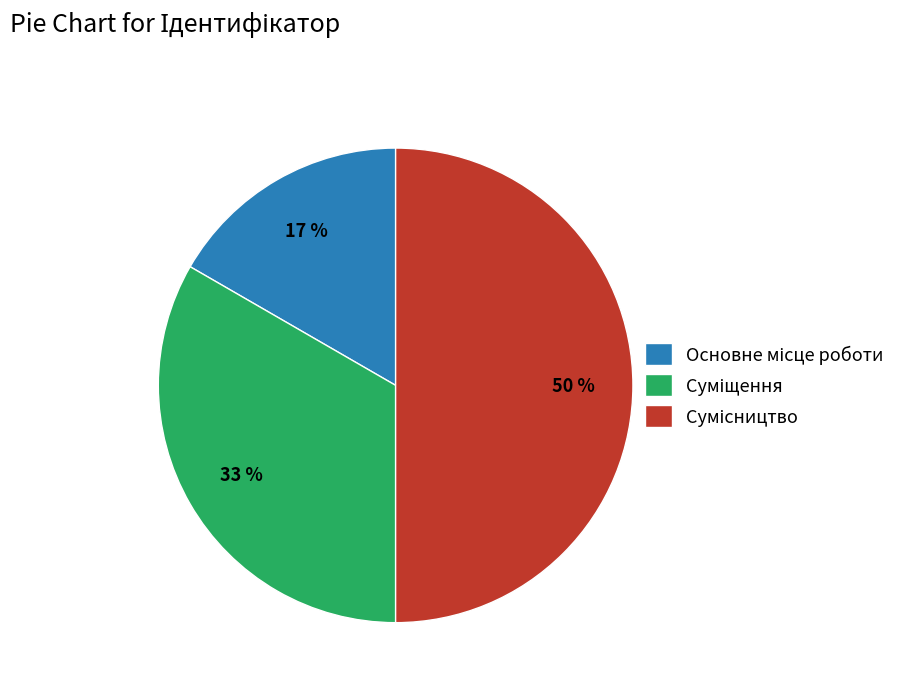

To the nearest percent, what is the difference between the largest and smallest slice percentages?

33%